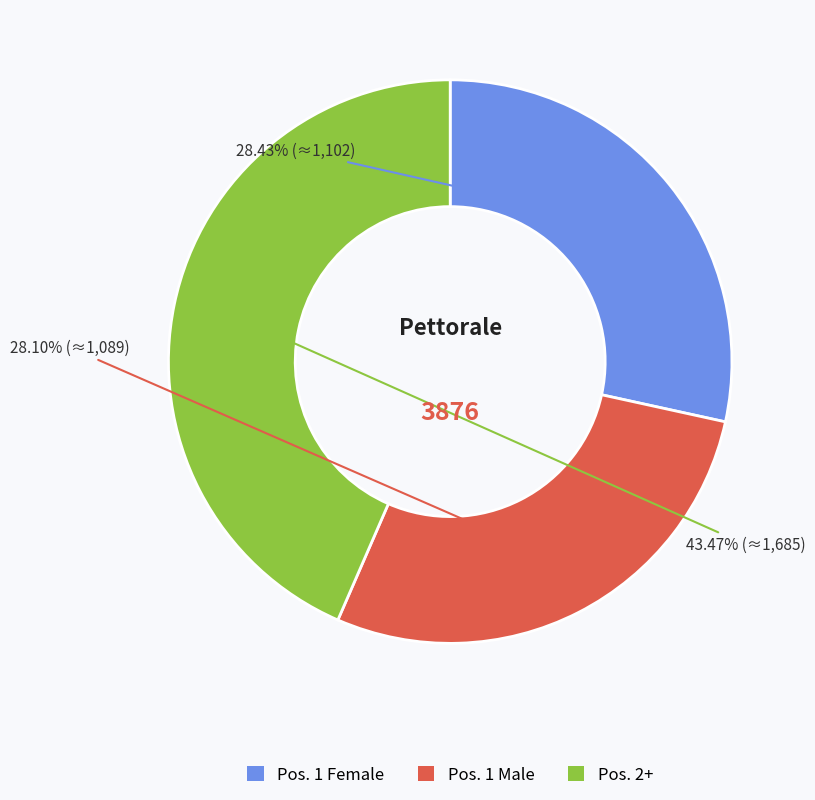

Which has a higher value, Pos. 1 Female or Pos. 2+?

Pos. 2+